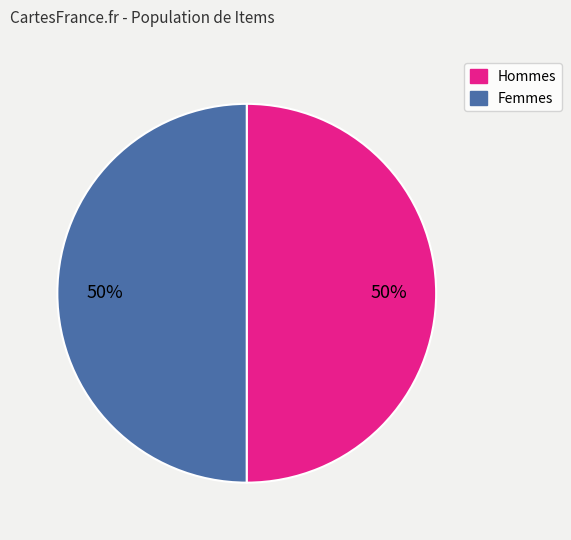

To the nearest percent, what is the average slice percentage?

50%